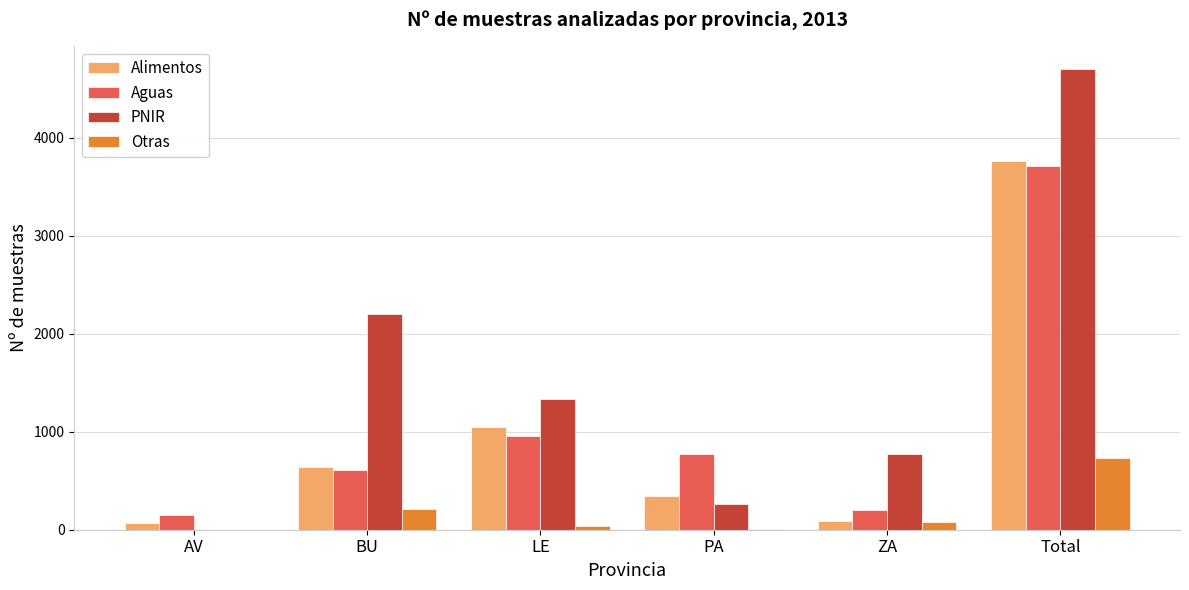

Which series has the largest range (max minus min)?

PNIR